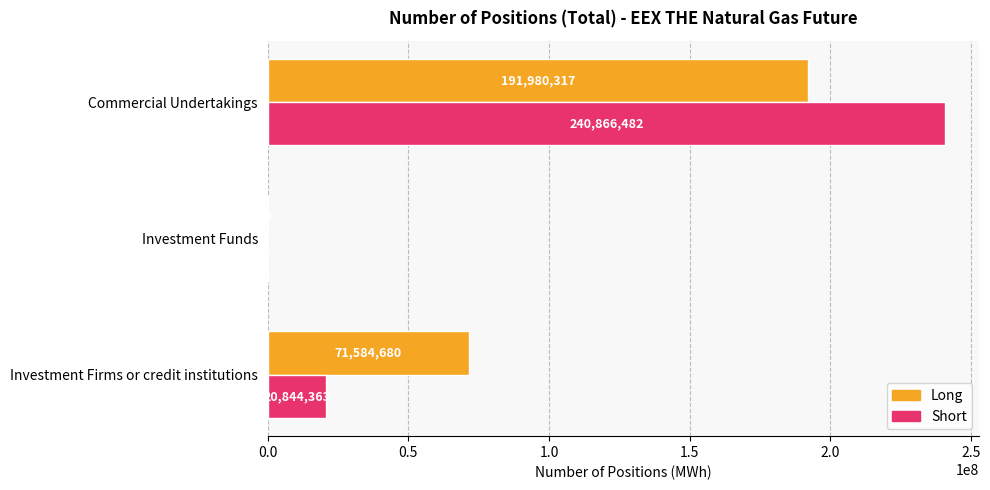

At which category is the sum across all series the highest?

Commercial Undertakings